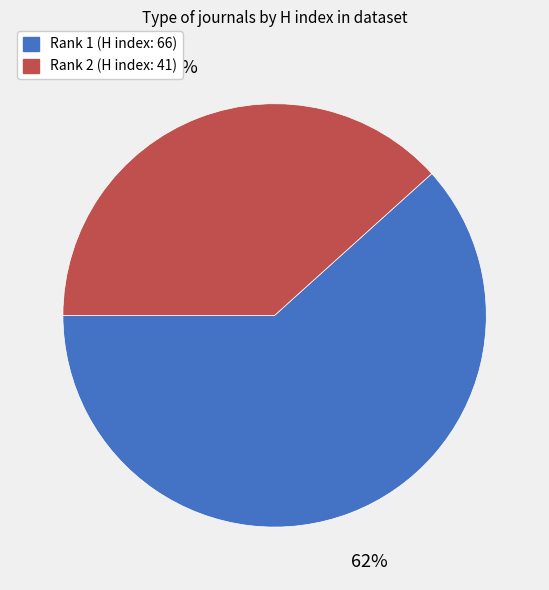

How many slices are in this pie chart?

2